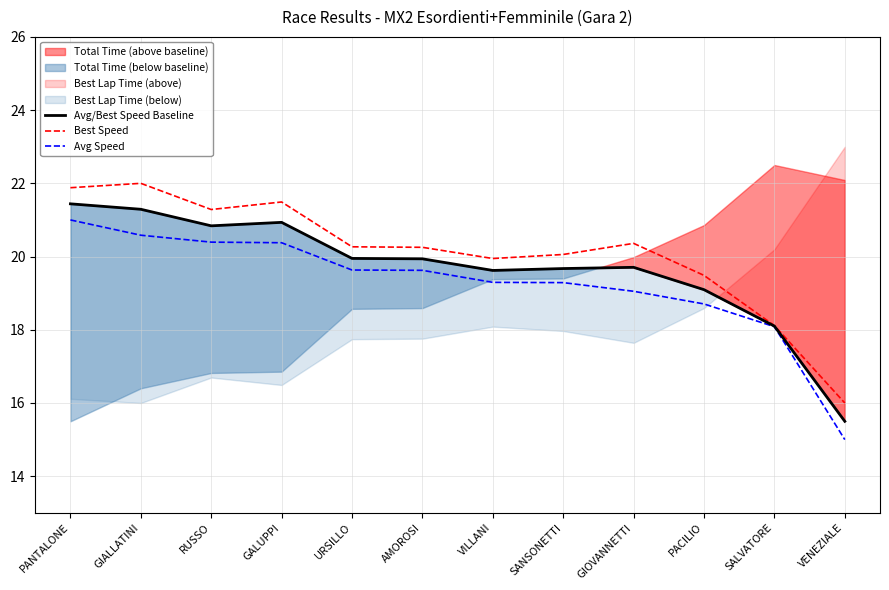

What is the value of the Avg Speed point at the 7th from the left?

19.3